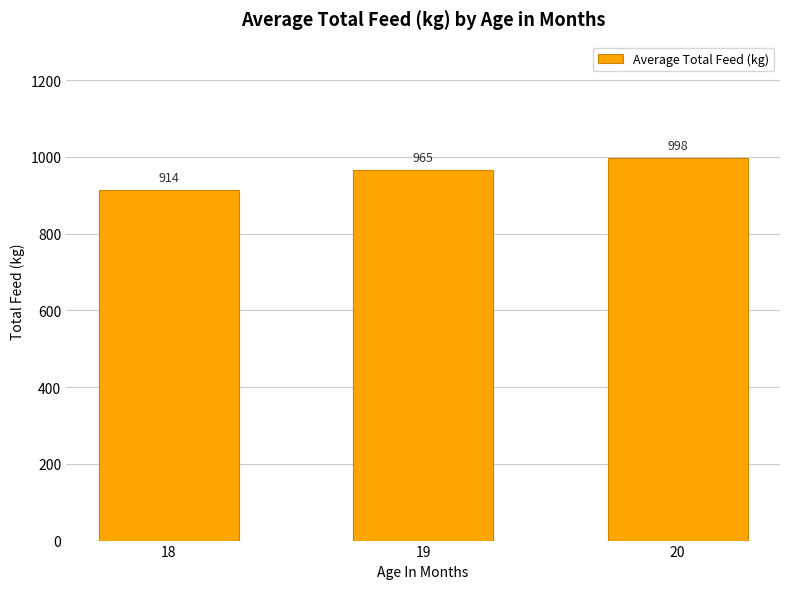

Does the chart contain any negative values?

No